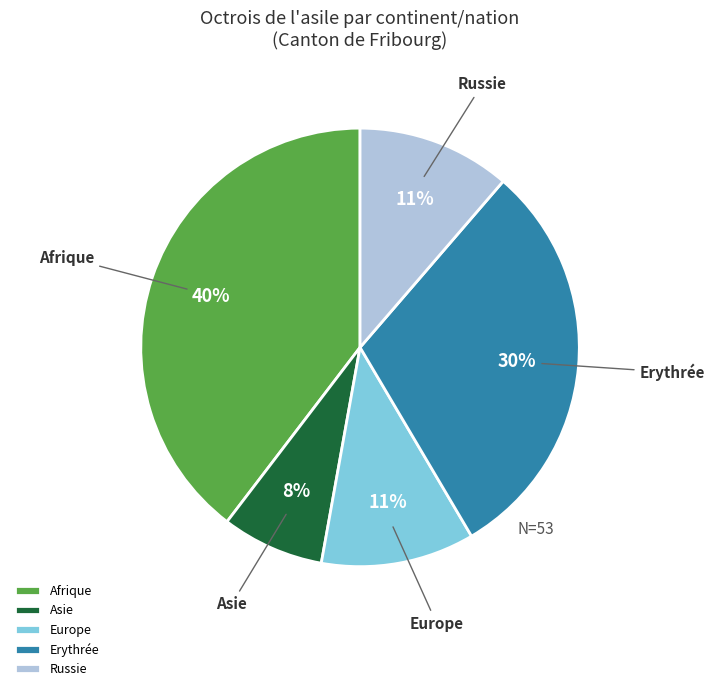

How many slices are in this pie chart?

5